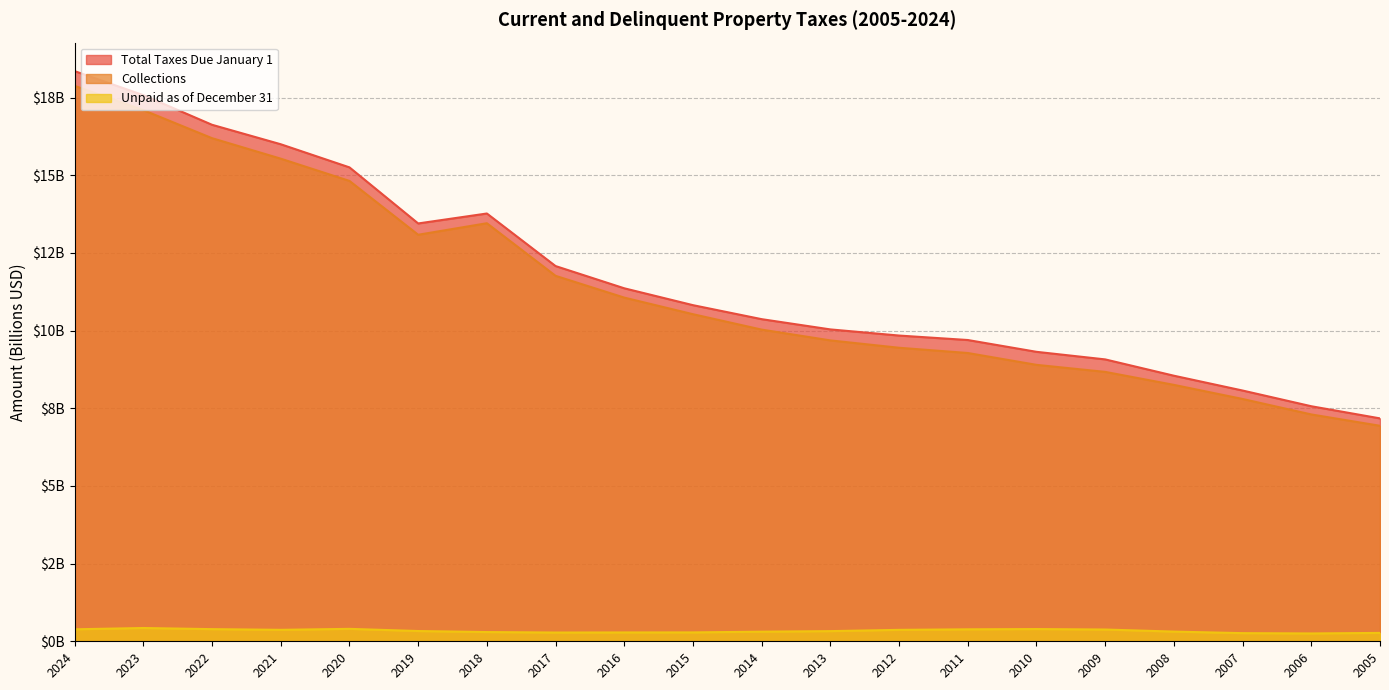

What is the sum of all Collections values?

227.7